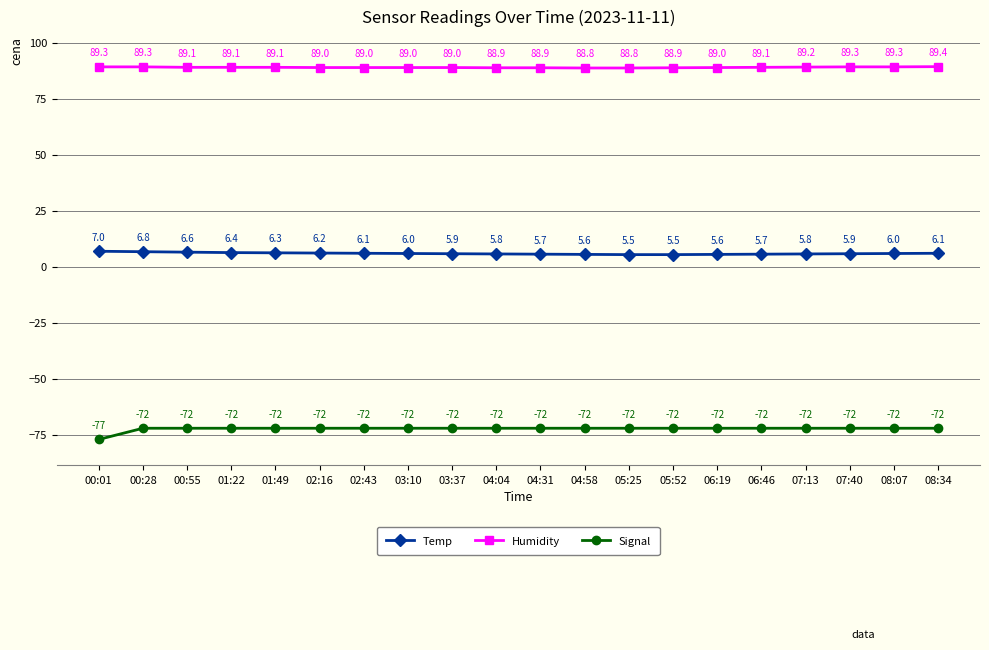

What is the greatest value displayed?

89.4